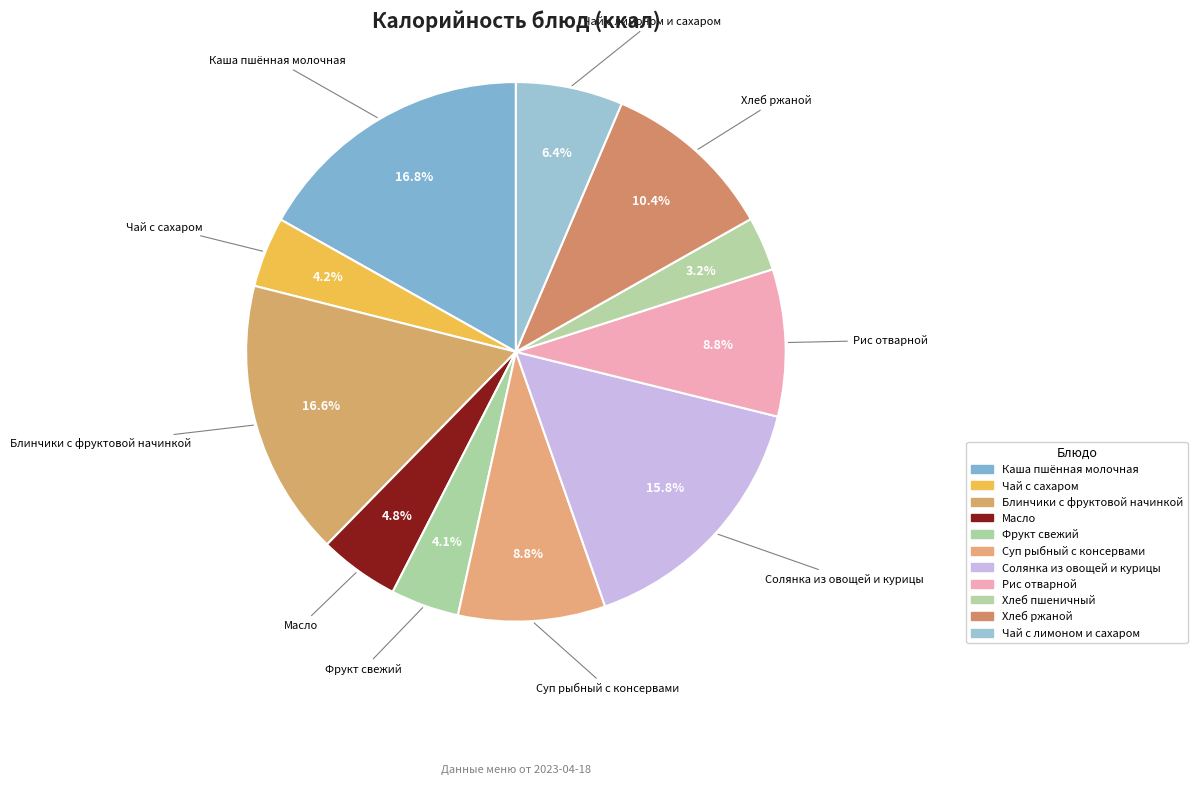

To the nearest percent, what is the average slice percentage?

9%